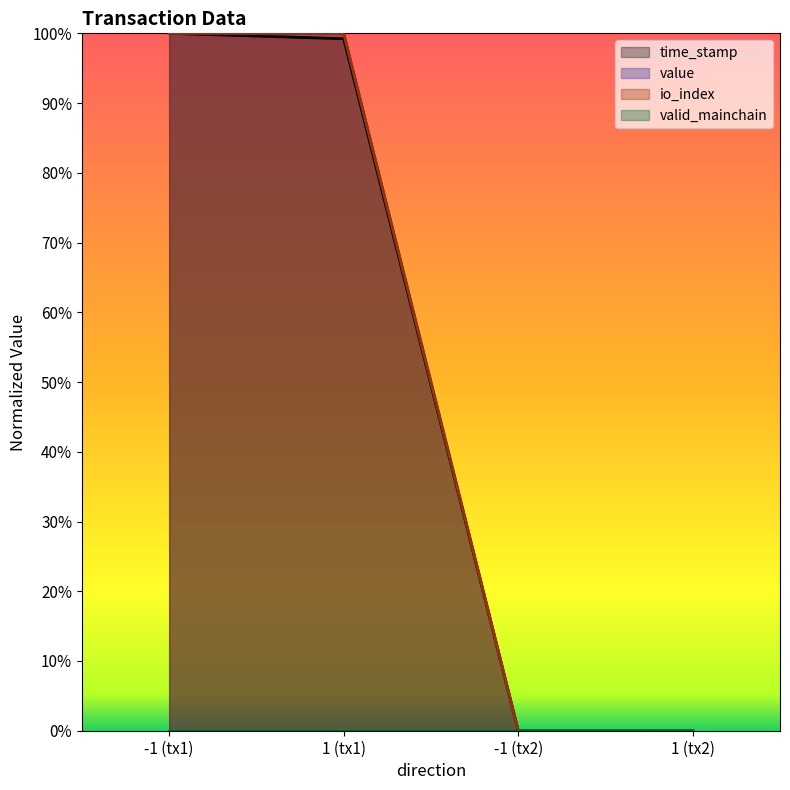

How many values in the value series are below 100?

2